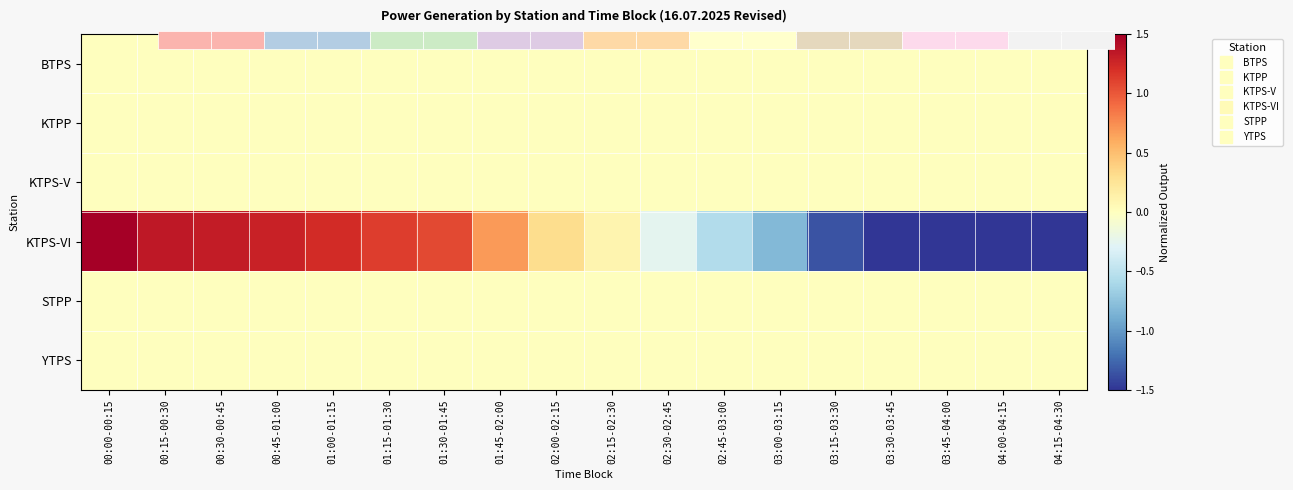

At 01:45-02:00, list the series in order from largest to smallest.

KTPS-VI, BTPS, KTPP, KTPS-V, STPP, YTPS